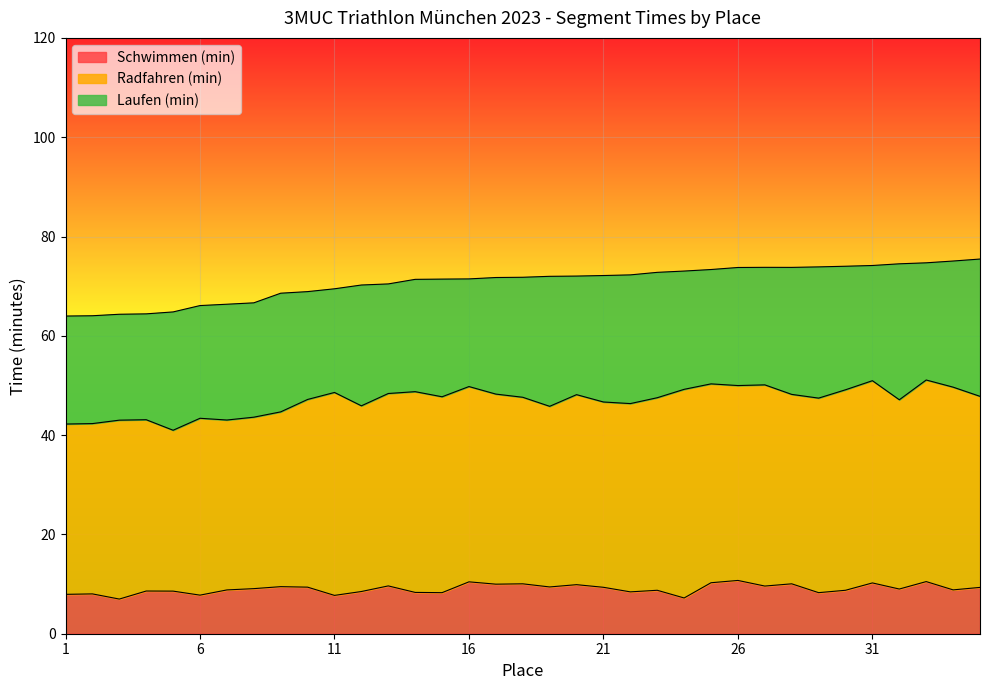

True or false: Schwimmen (min) has more than 1 points higher than both neighbors.

True